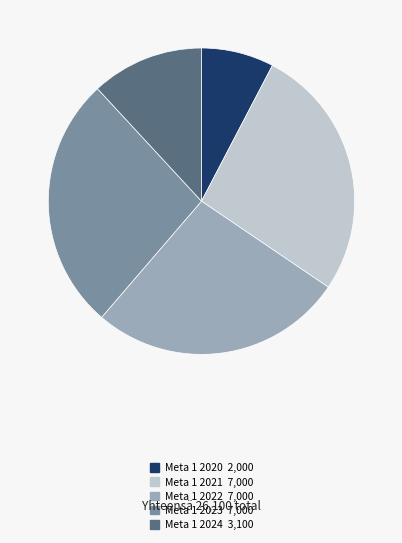

Count the number of slices in the pie.

5